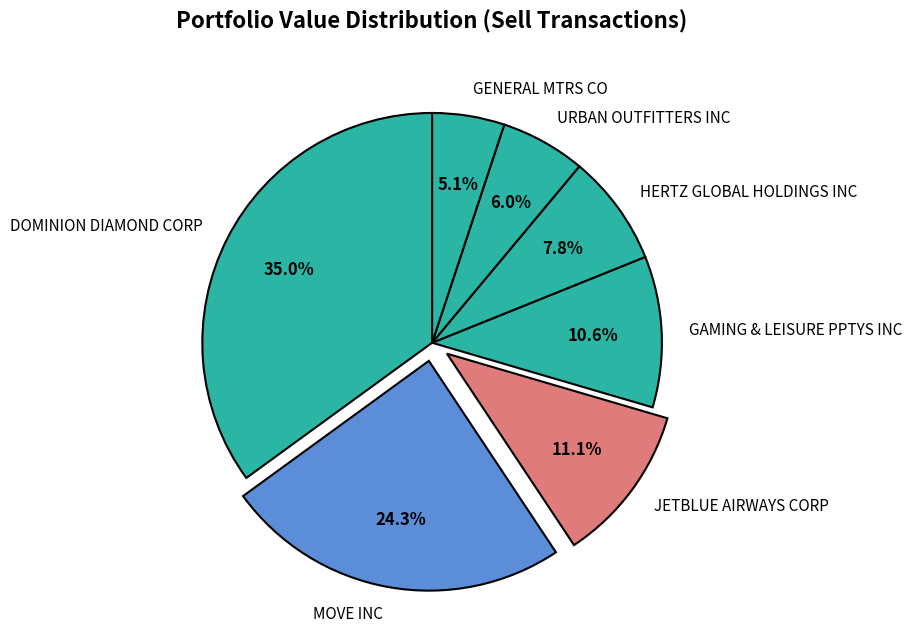

To the nearest percent, what percentage of the pie is DOMINION DIAMOND CORP?

35%